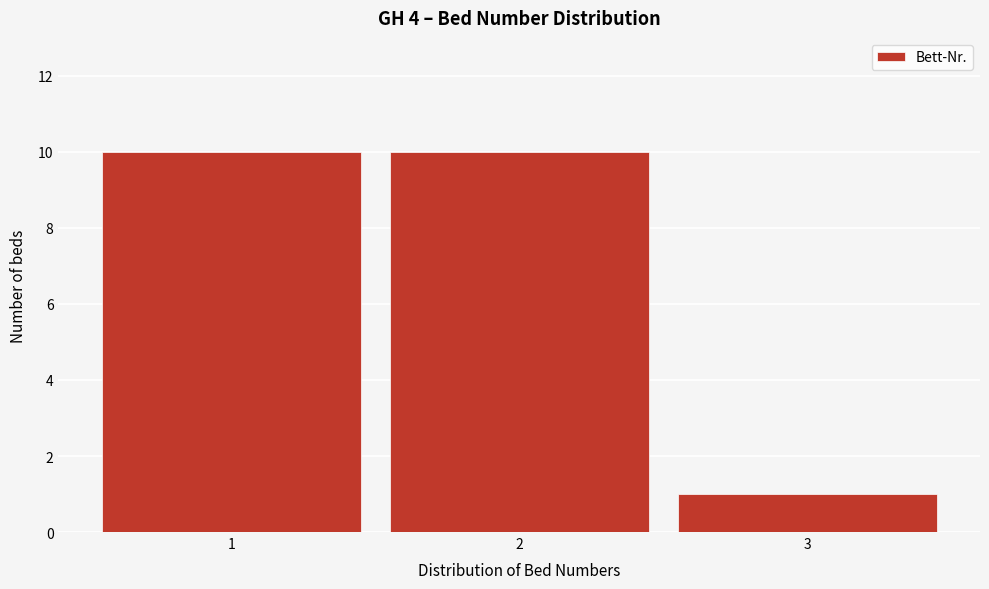

What is the height of the bar covering 2.5 to 3.5 on the x-axis? The values are not printed on the chart, so give them approximately, as read against the axis.

1